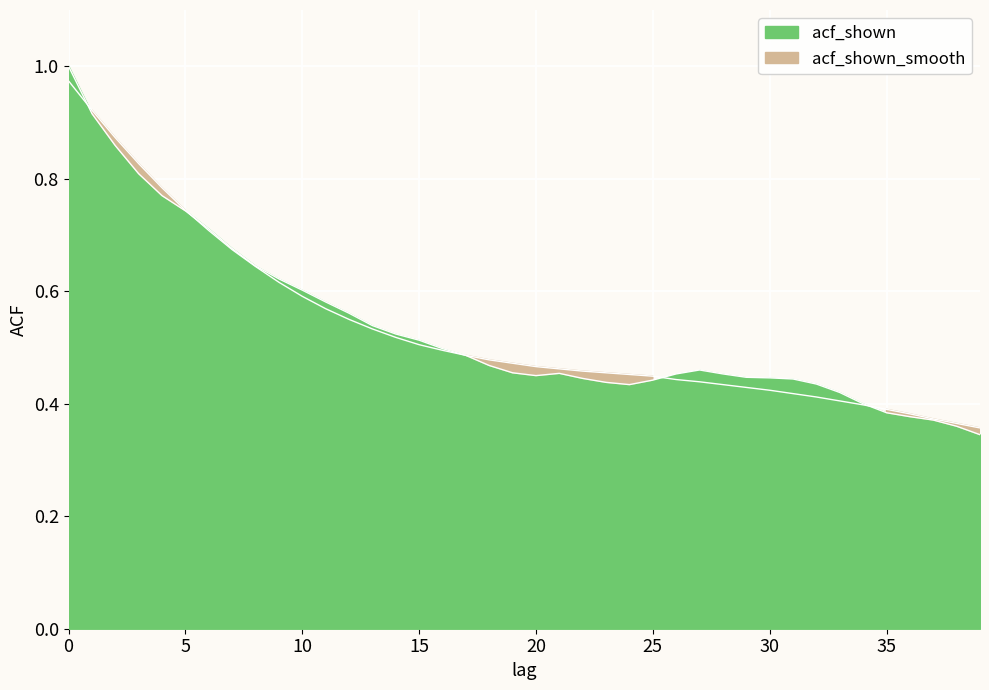

The acf_shown_smooth series shows 1.0 at 5. True or false?

False